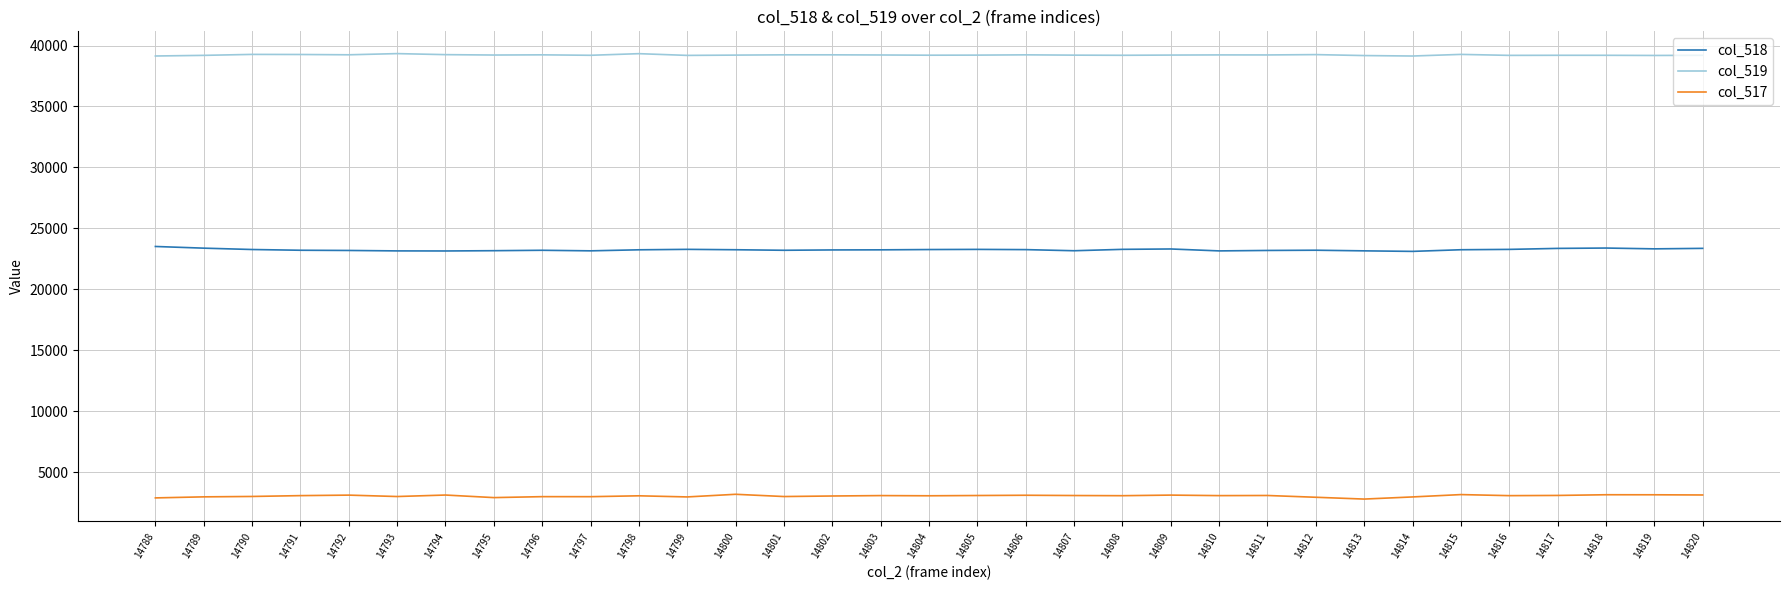

The value of col_518 at 14789 is 38063. True or false?

False